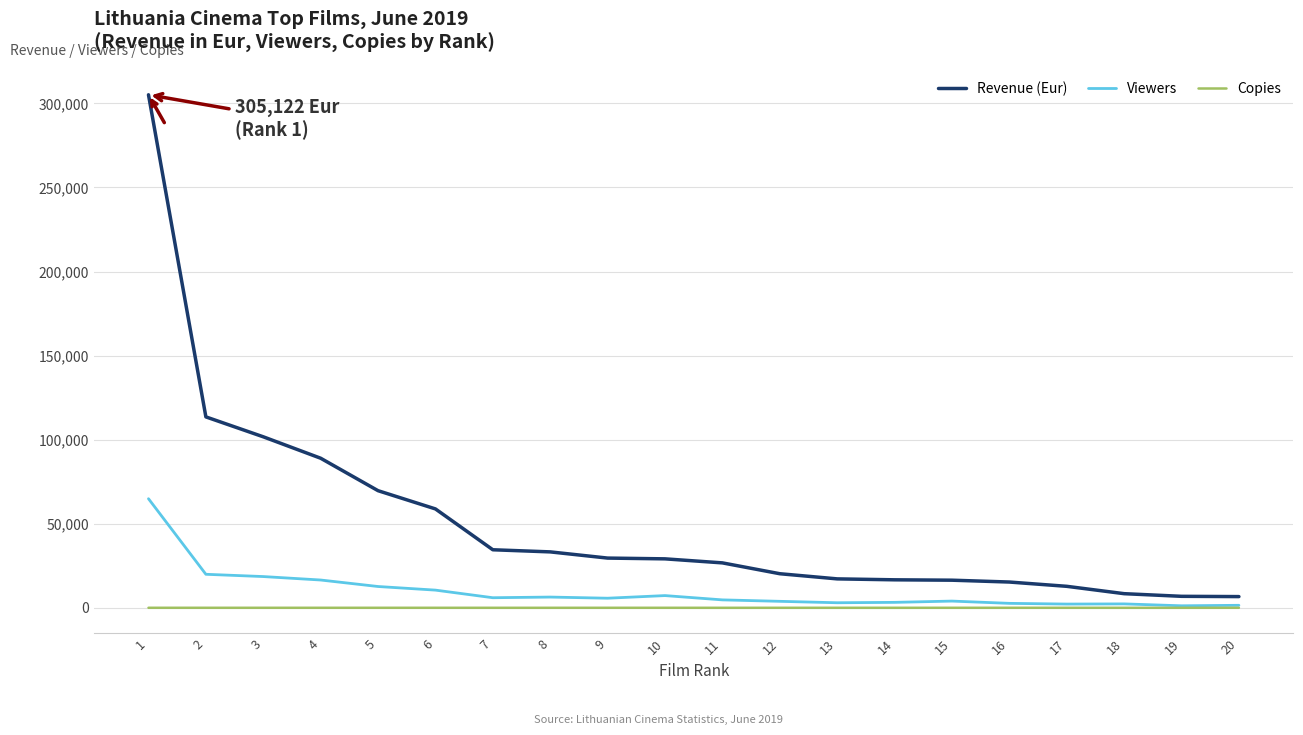

Is it true that Revenue (Eur) equals 15332.5 at 16?

True